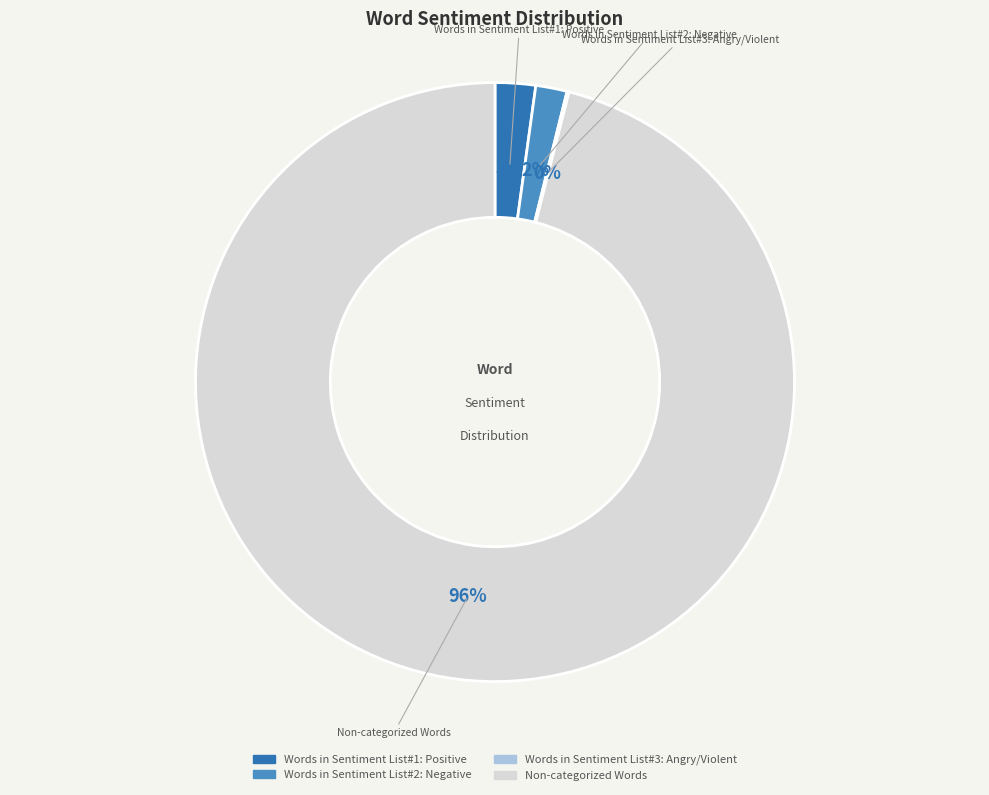

True or false: Non-categorized Words accounts for 96% of the total.

True